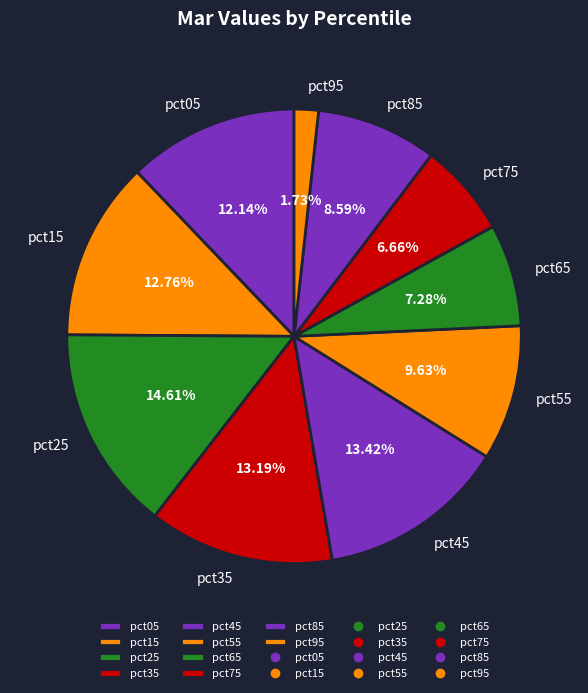

Which slice is the largest?

pct25